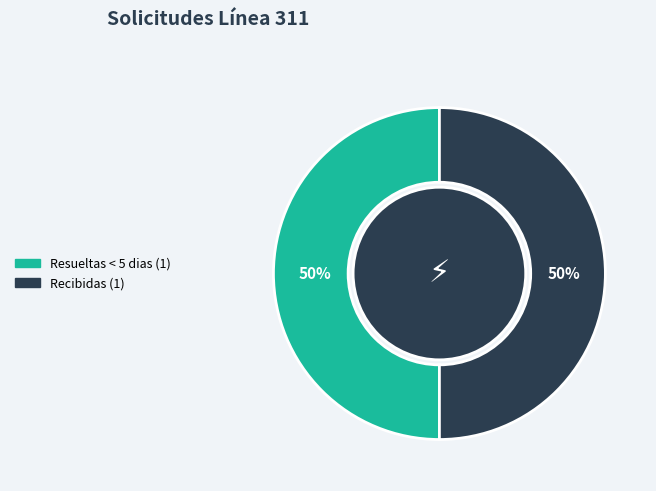

To the nearest percent, what is the average slice percentage?

50%